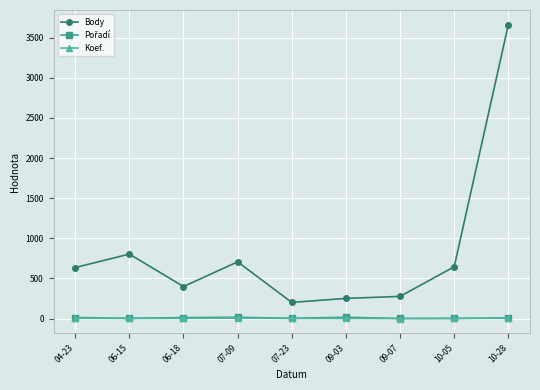

Where is Body nearest to the value 1931?

06-15